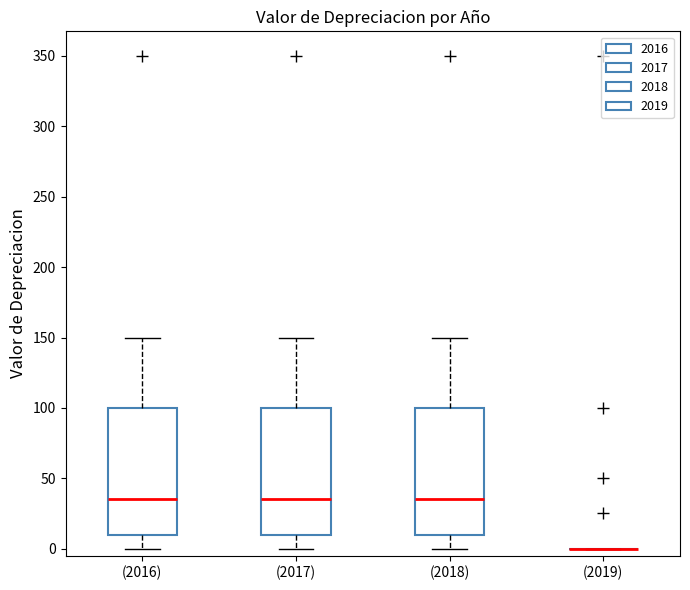

Reading left to right, read every box against the y-axis: the position of its median line, the range the box covers, and the ends of its whiskers. The values are not printed on the chart, so give them approximately, as read against the axis.

(2016): median 35, box 10 to 100, whiskers 0 to 150
(2017): median 35, box 10 to 100, whiskers 0 to 150
(2018): median 35, box 10 to 100, whiskers 0 to 150
(2019): box collapsed to a line at 0, whiskers 0 to 0